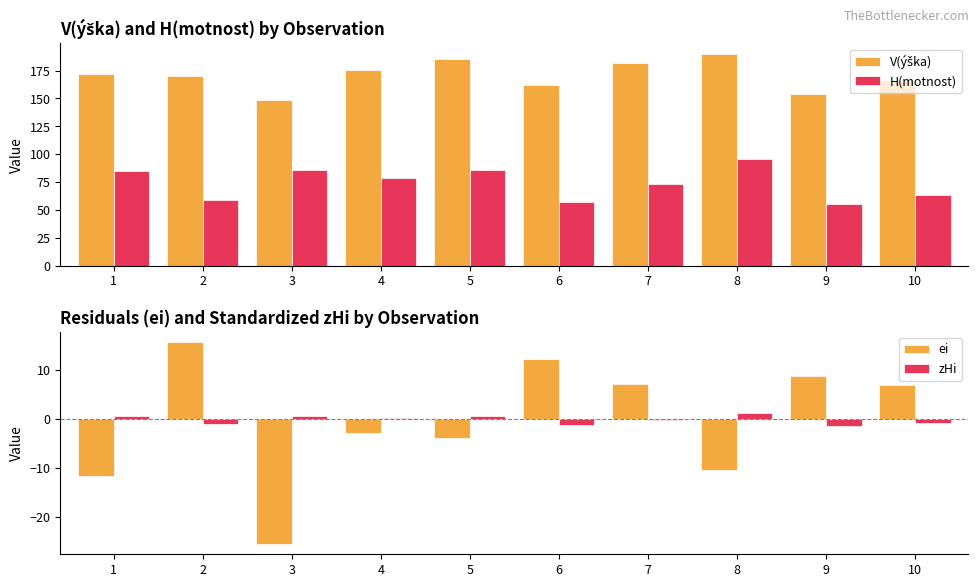

Which series has the largest total across all categories?

V(ýška)